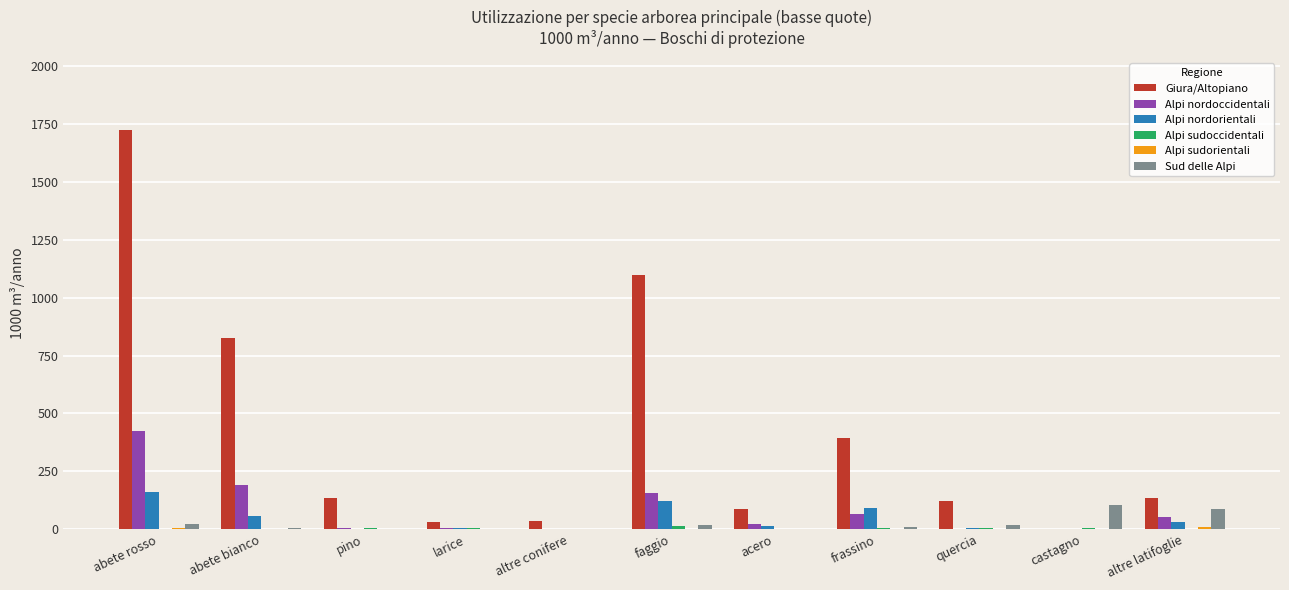

Which series changed the most between abete rosso and quercia?

Giura/Altopiano